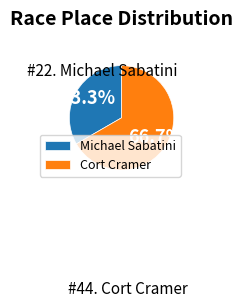

Which category accounts for the majority?

Cort Cramer